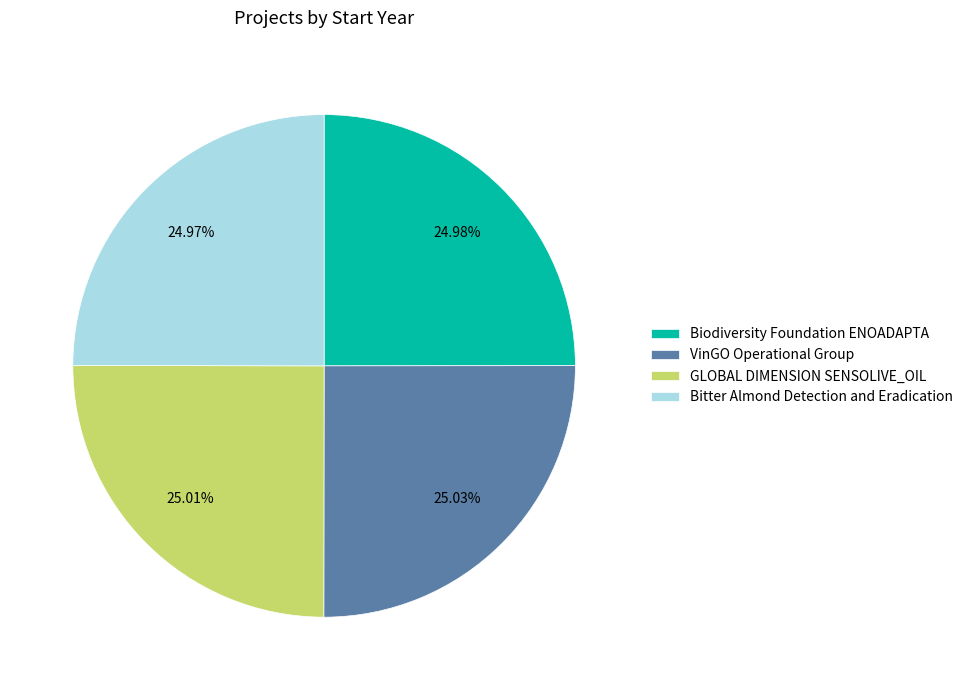

To the nearest percent, what is the average slice percentage?

25%